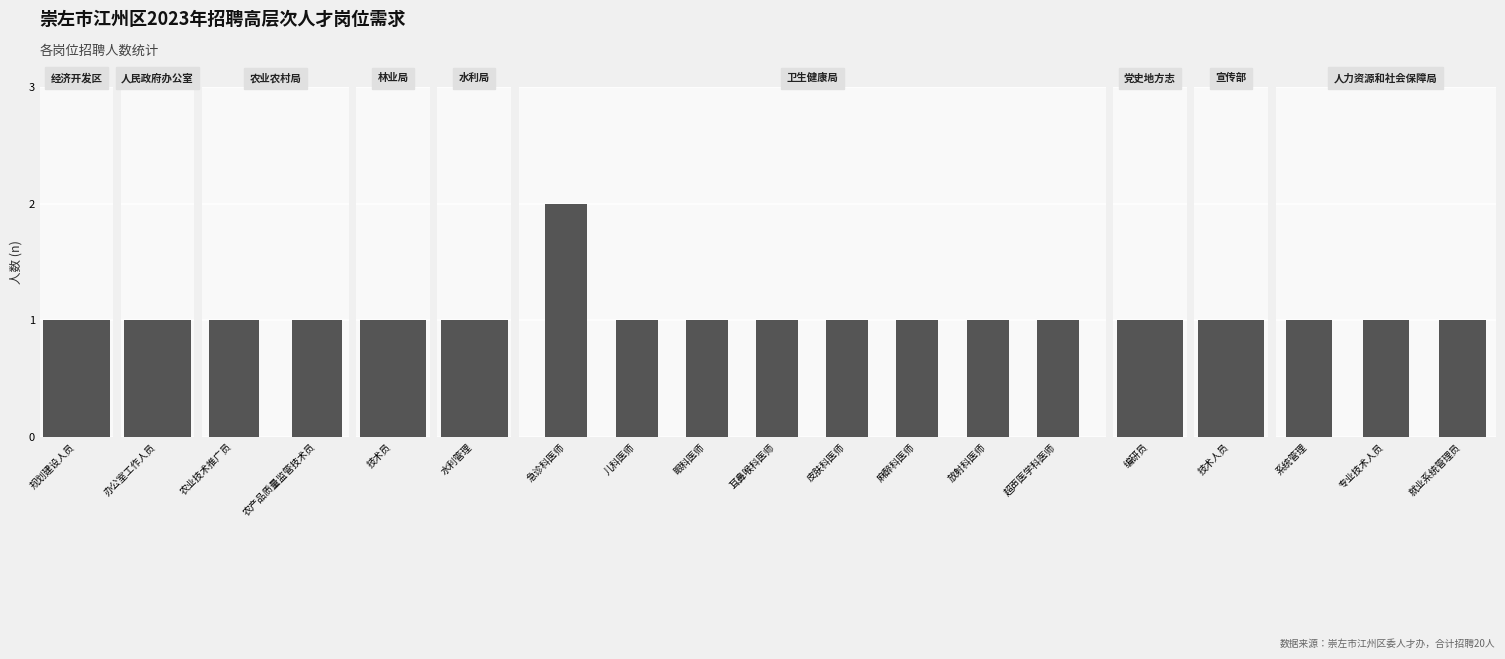

Between 急诊科医师 and 农业技术推广员, which is larger?

急诊科医师